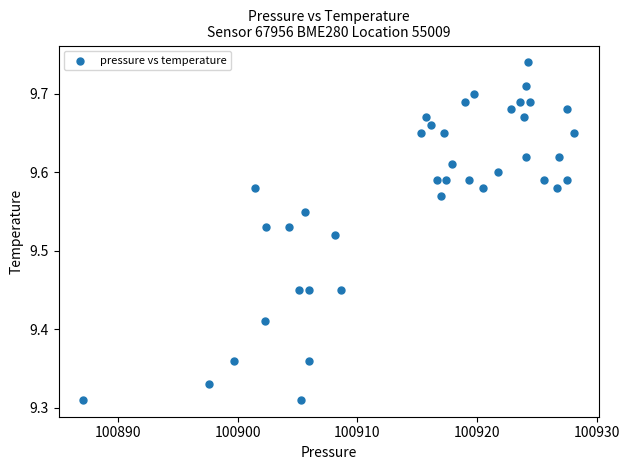

What is the range of X values (max minus min)?

41.0